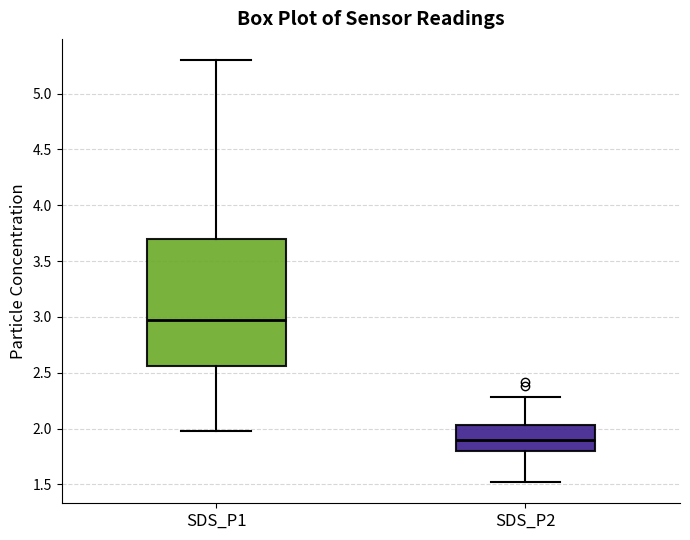

Reading left to right, transcribe this box plot: for each box, give where its median line is, the range the box spans, and where its two whiskers end, as read against the y-axis. The values are not printed on the chart, so give them approximately, as read against the axis.

SDS_P1: median 2.95, box 2.55 to 3.70, whiskers 2.00 to 5.30
SDS_P2: median 1.90, box 1.80 to 2.05, whiskers 1.50 to 2.30